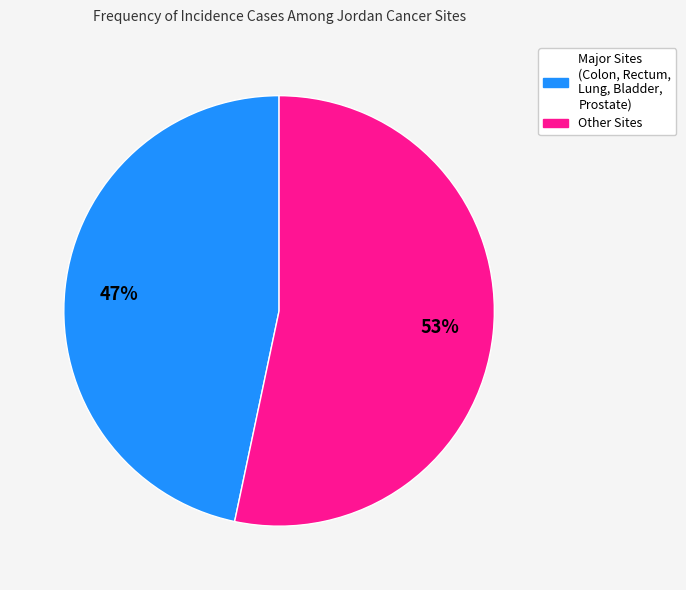

Is there any slice that represents more than half of the pie?

Yes